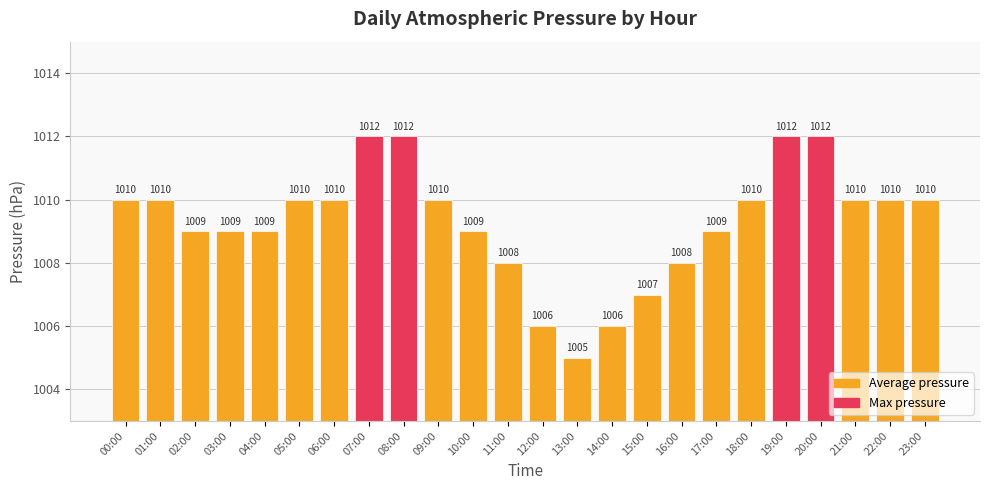

The chart shows a value of 1007 at 15:00. True or false?

True